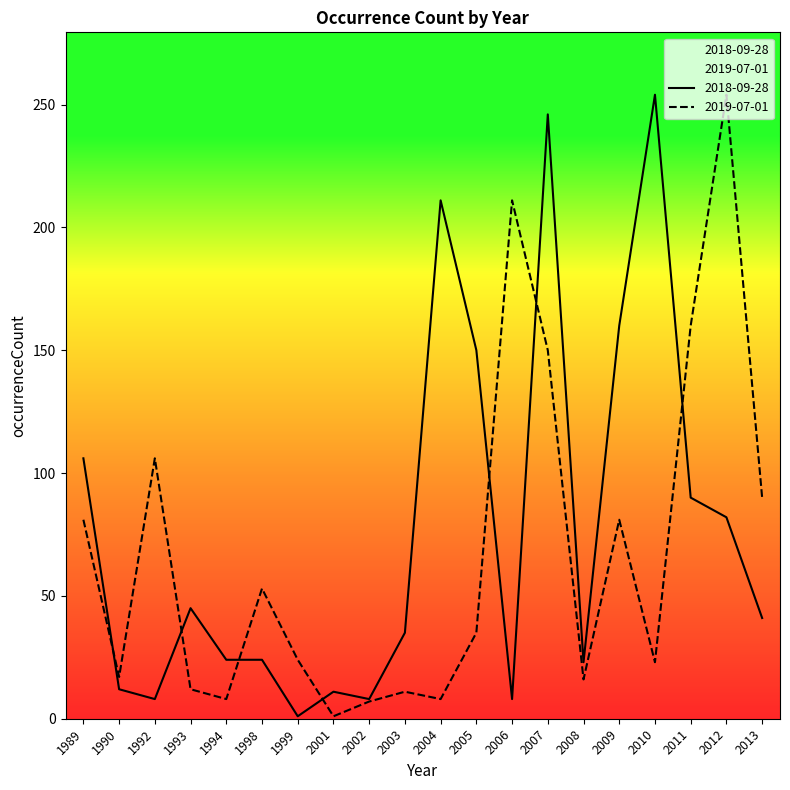

What is the lowest value of the 2019-07-01 series?

1